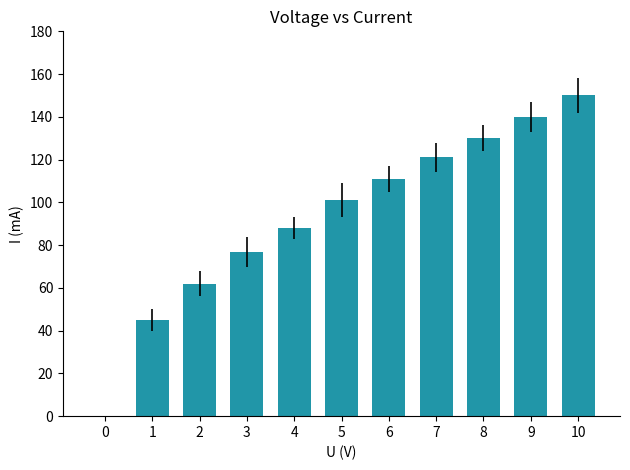

What is the change in value from 1 to 3?

+32